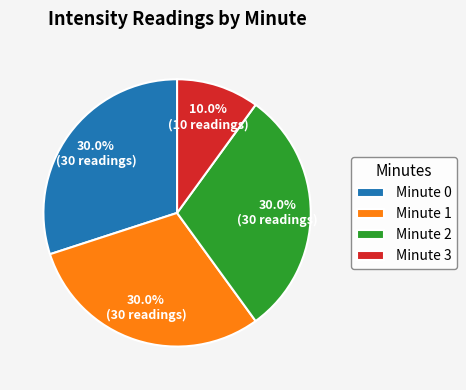

What percentage is the Minute 2 slice, to the nearest percent?

30%